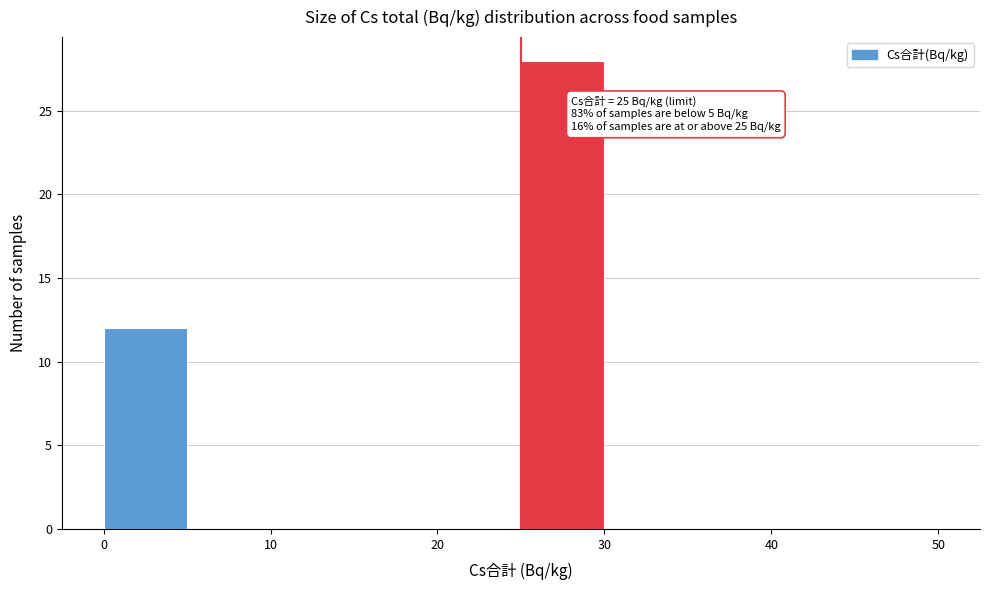

Which range on the x-axis has the tallest bar?

25 to 30